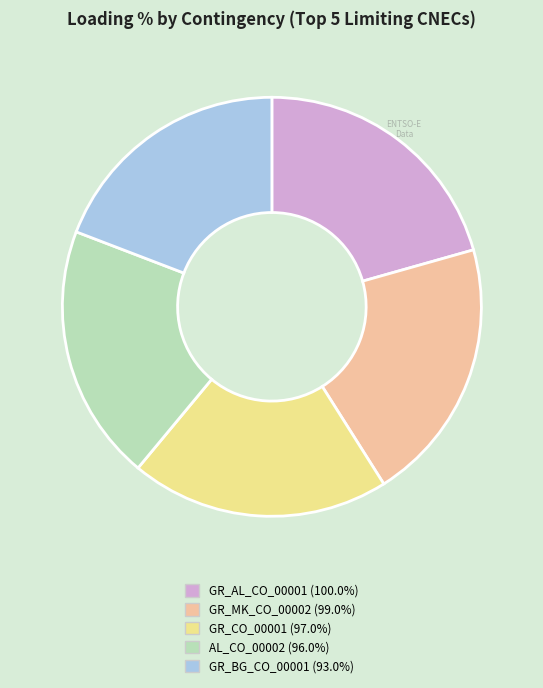

Is there any slice that represents more than half of the pie?

No